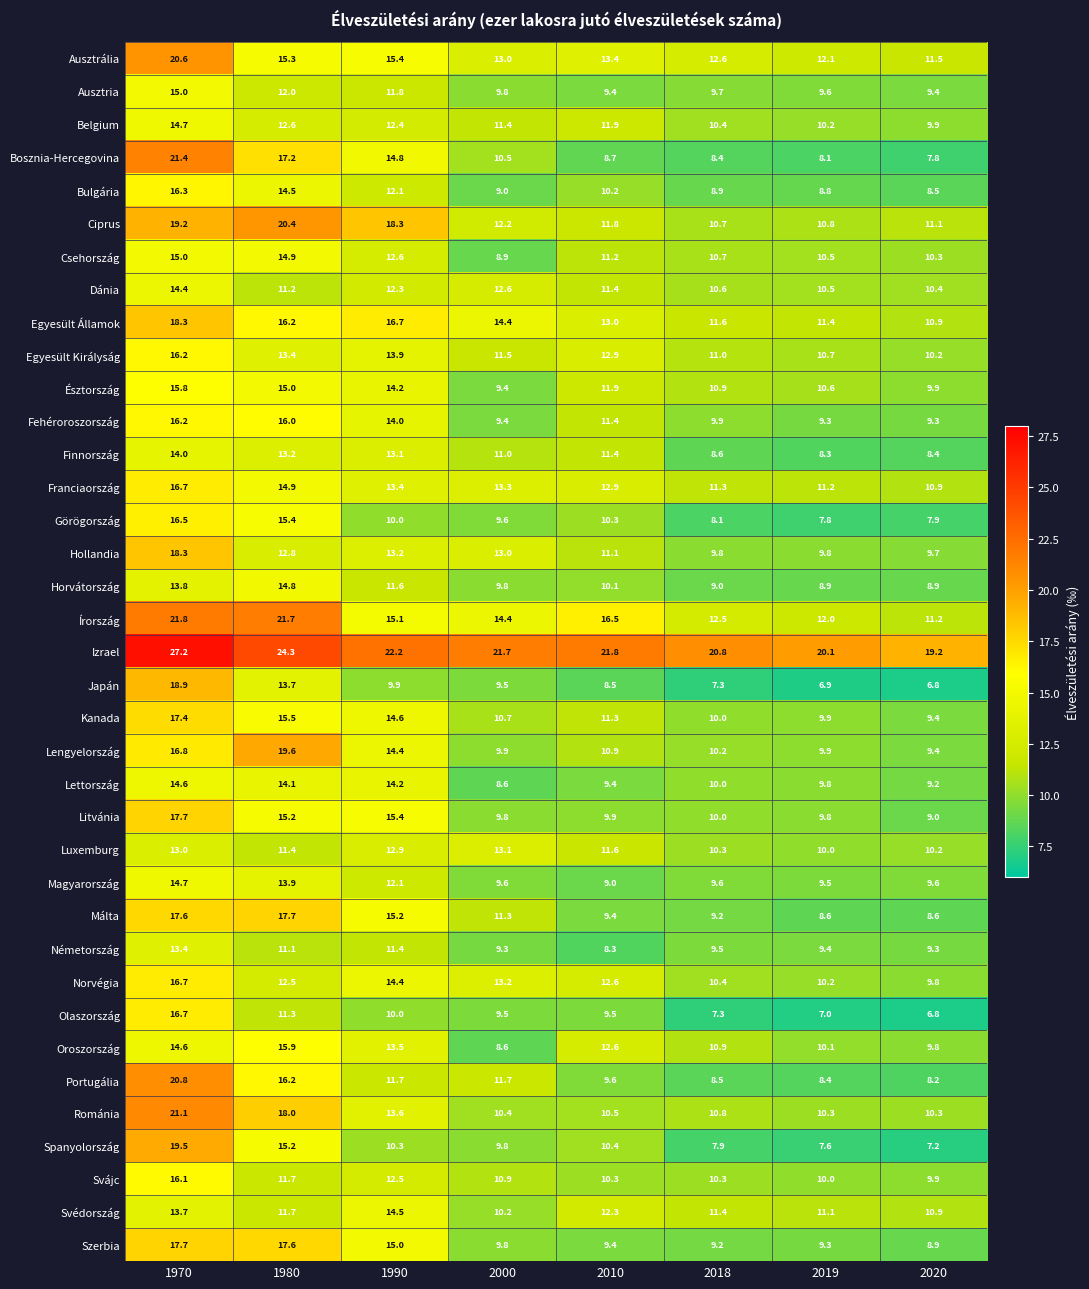

True or false: Svájc has a value of 20.7 at 1980.

False